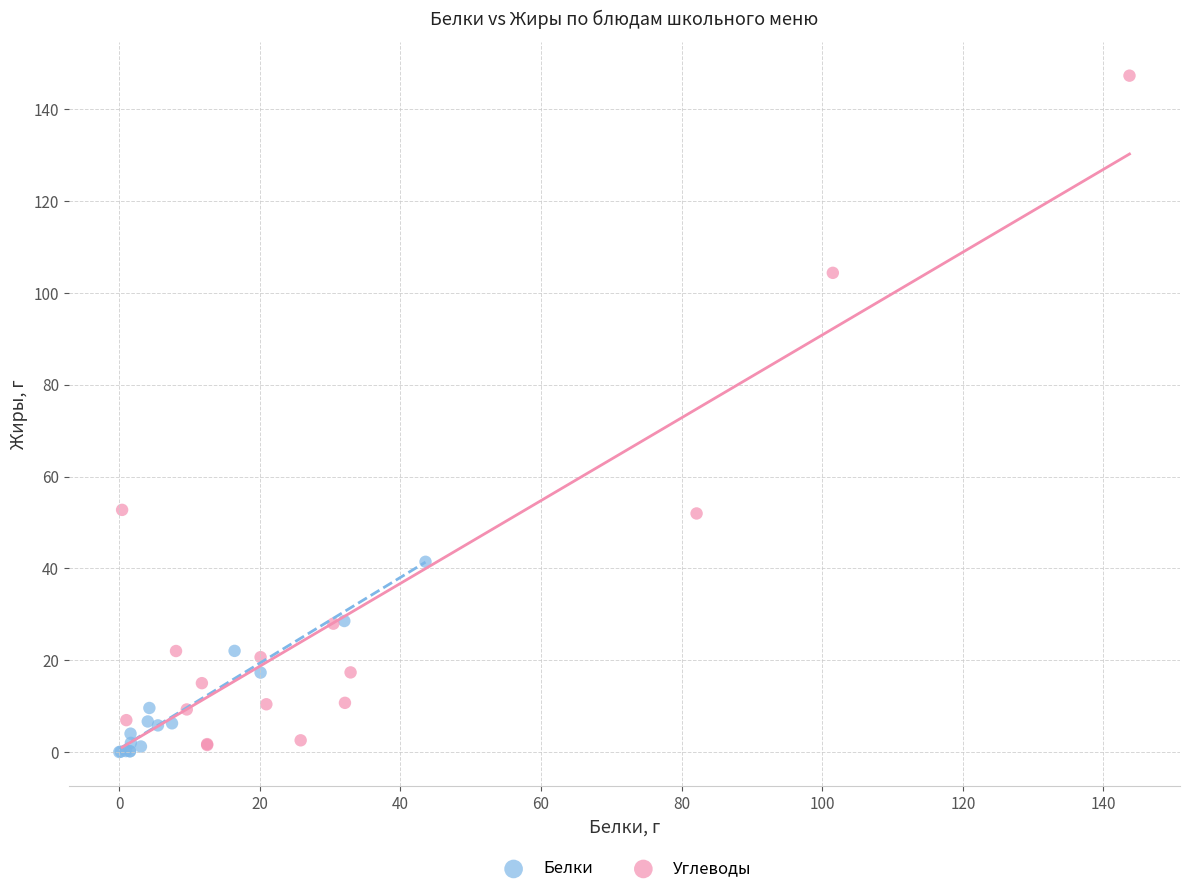

Which series reaches the maximum Y coordinate?

Углеводы